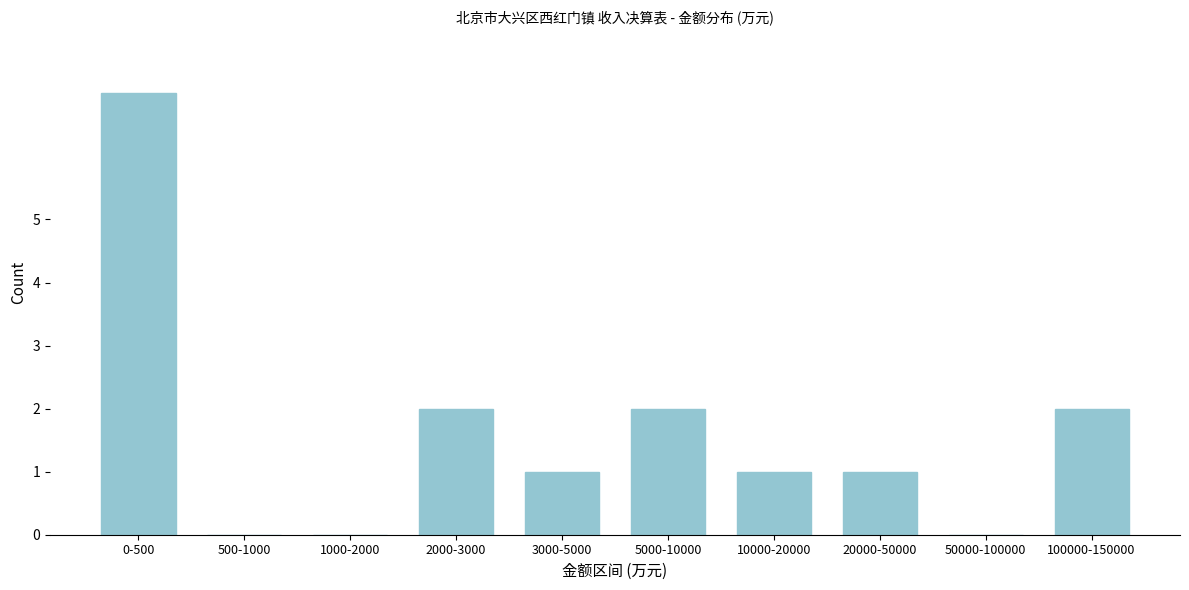

Reading right to left, extract all data points from this chart.

100000-150000=2	50000-100000=0	20000-50000=1	10000-20000=1	5000-10000=2	3000-5000=1	2000-3000=2	1000-2000=0	500-1000=0	0-500=7